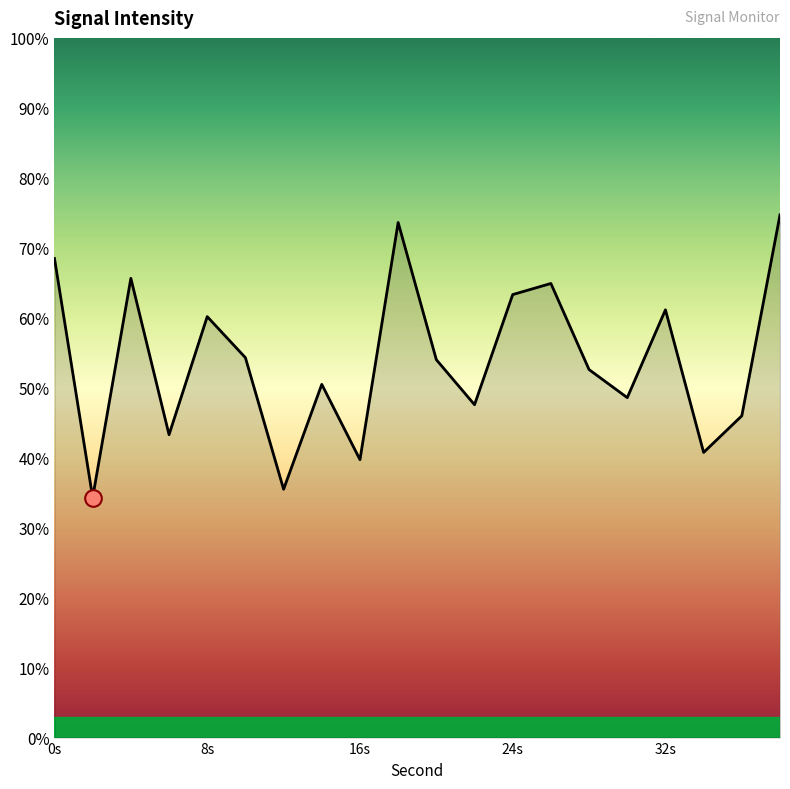

What is the smallest value displayed?

34.3